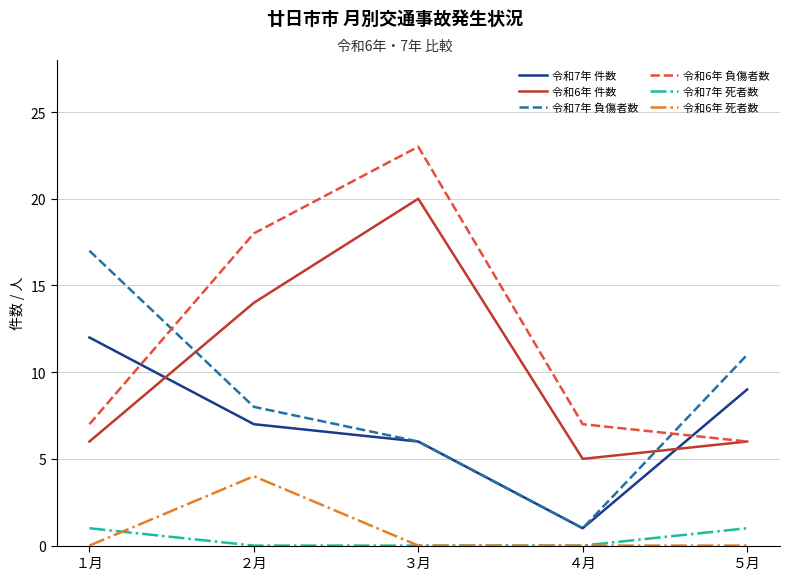

Which series has the largest range (max minus min)?

令和6年 負傷者数